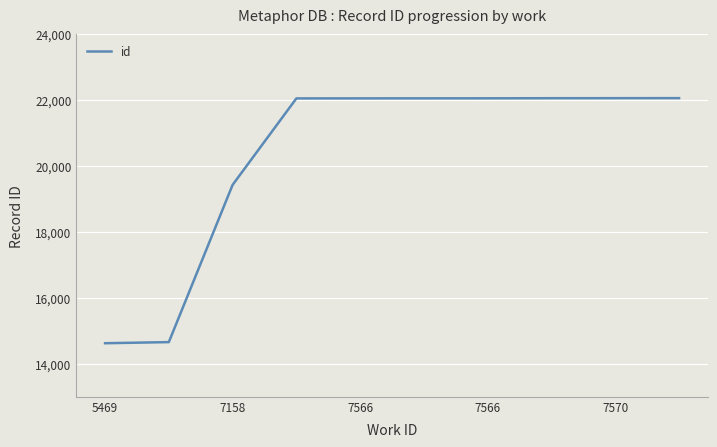

What is the difference between the maximum and minimum values?

7433